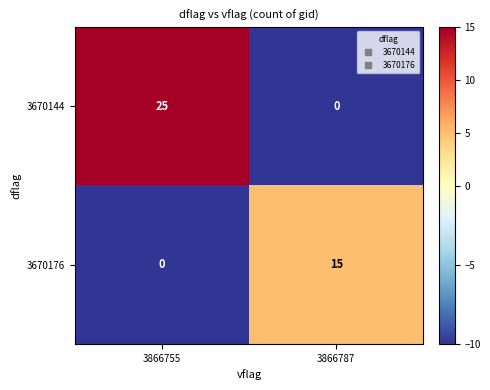

What is the difference between the highest and lowest values at 3866755?

25